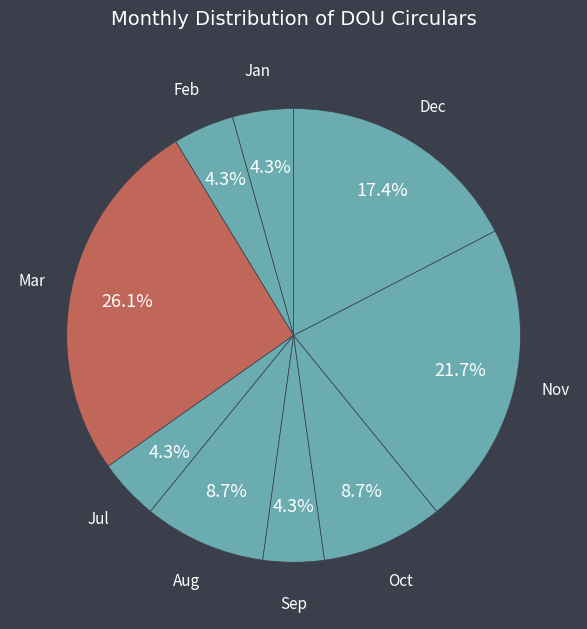

Does Nov account for over 50% of the chart?

No